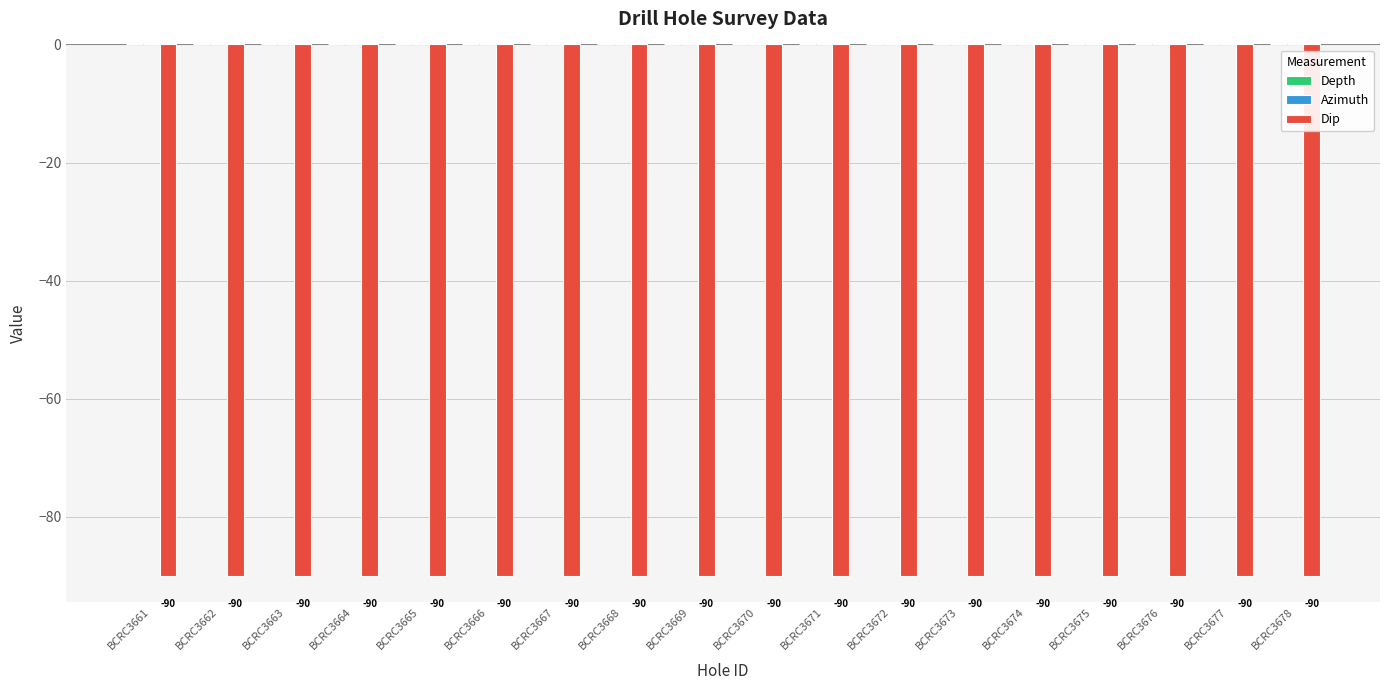

List the series in order of their peak value, lowest first.

Dip, Depth, Azimuth